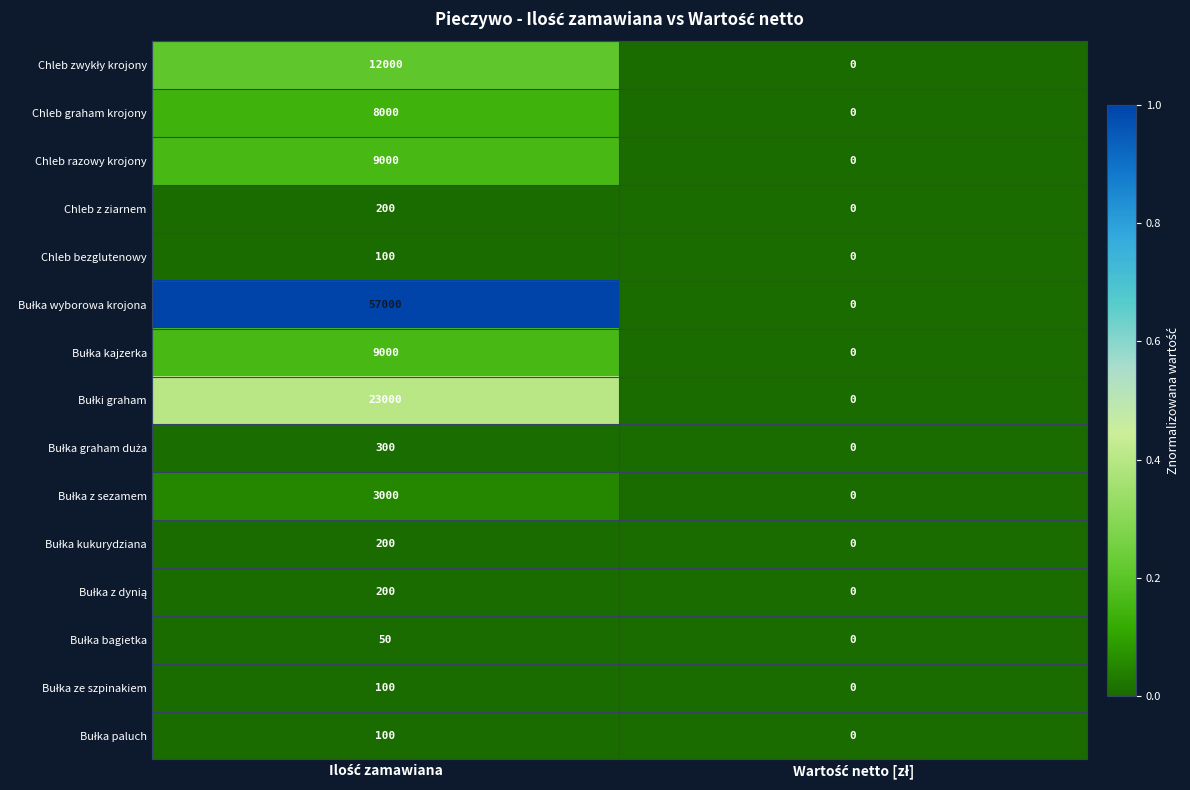

What is the maximum value shown in the chart?

57000